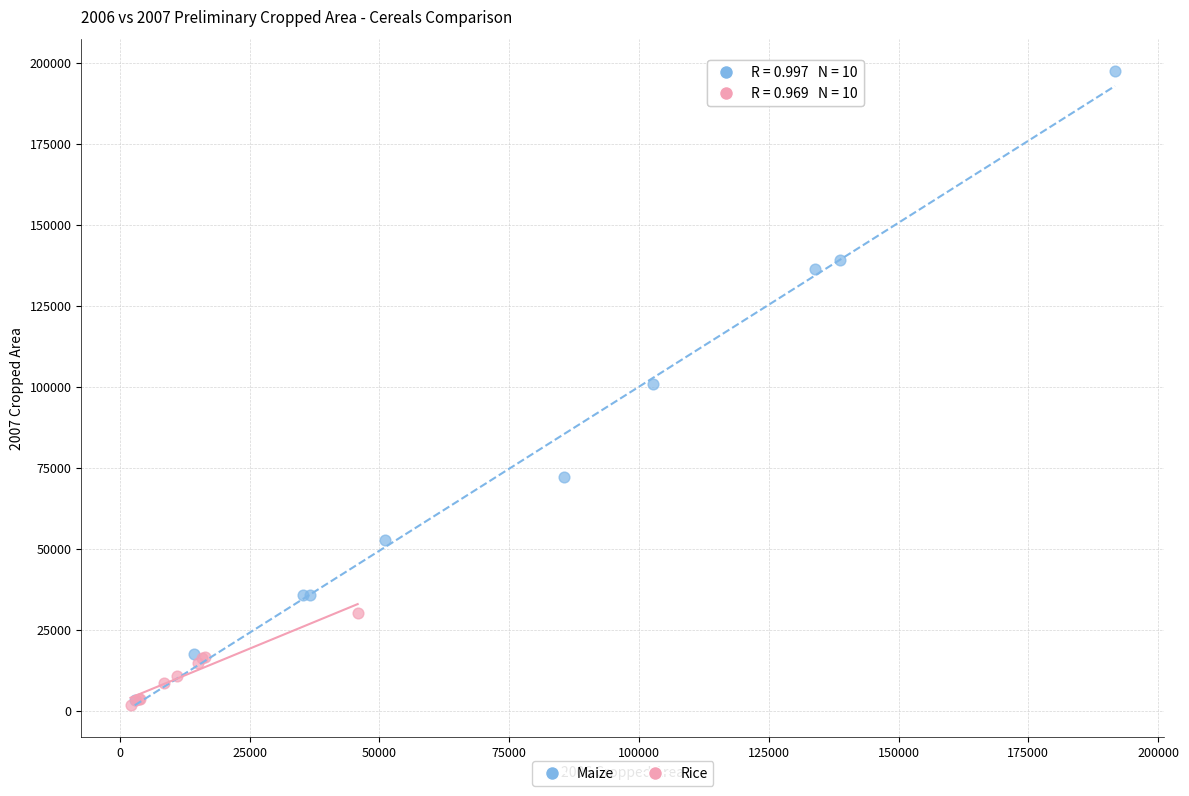

Which series contains the highest Y value?

Maize